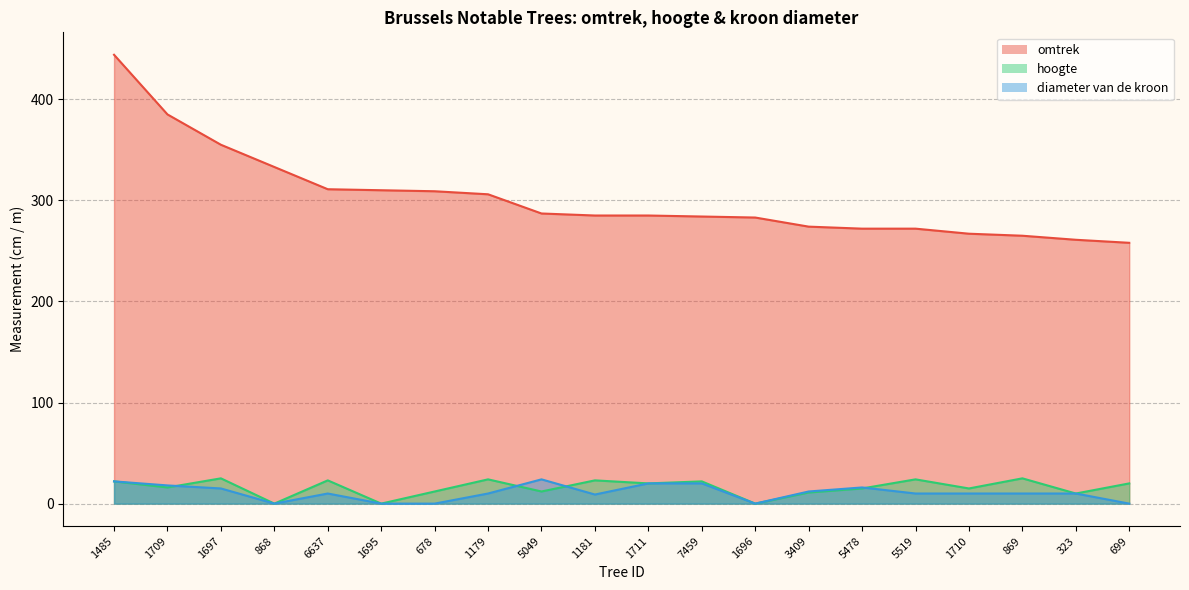

What is the sum of the diameter van de kroon values at 678 and 1181?

9